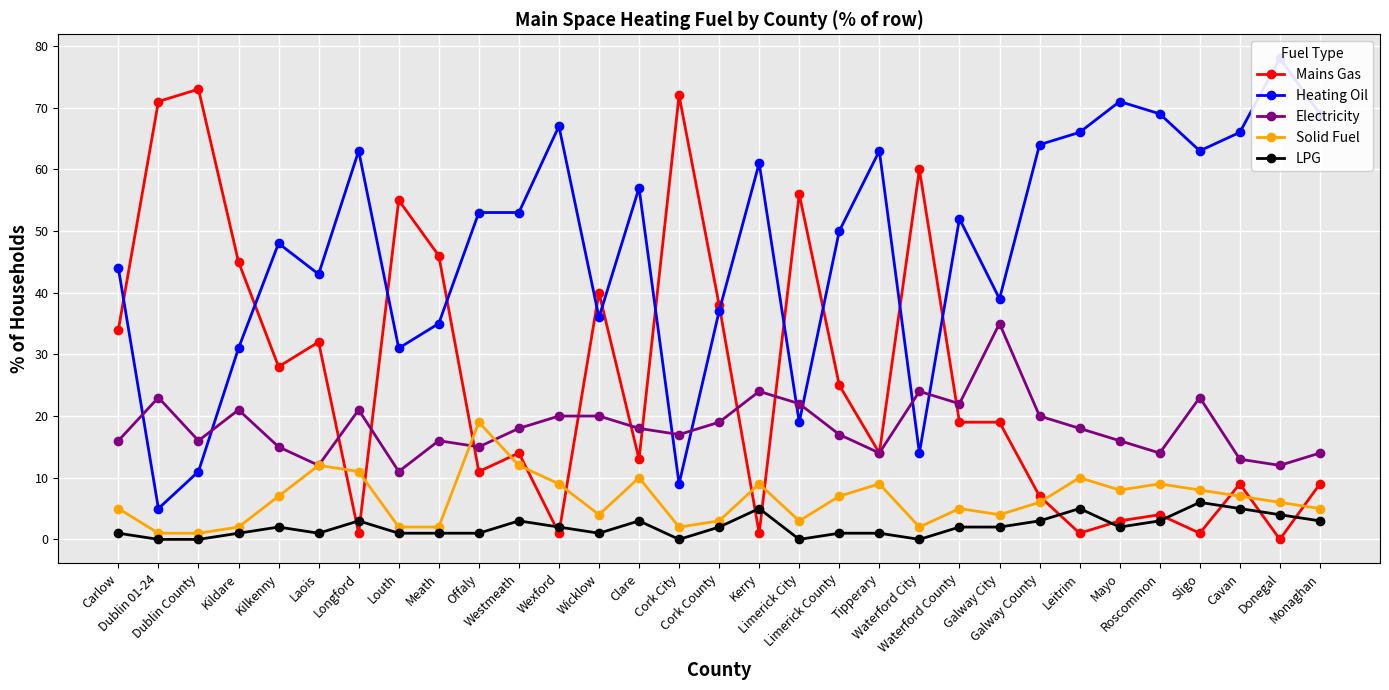

Rank the categories by Electricity value from highest to lowest.

Galway City, Kerry, Waterford City, Dublin 01-24, Sligo, Limerick City, Waterford County, Kildare, Longford, Wexford, Wicklow, Galway County, Cork County, Westmeath, Clare, Leitrim, Cork City, Limerick County, Carlow, Dublin County, Meath, Mayo, Kilkenny, Offaly, Tipperary, Roscommon, Monaghan, Cavan, Laois, Donegal, Louth